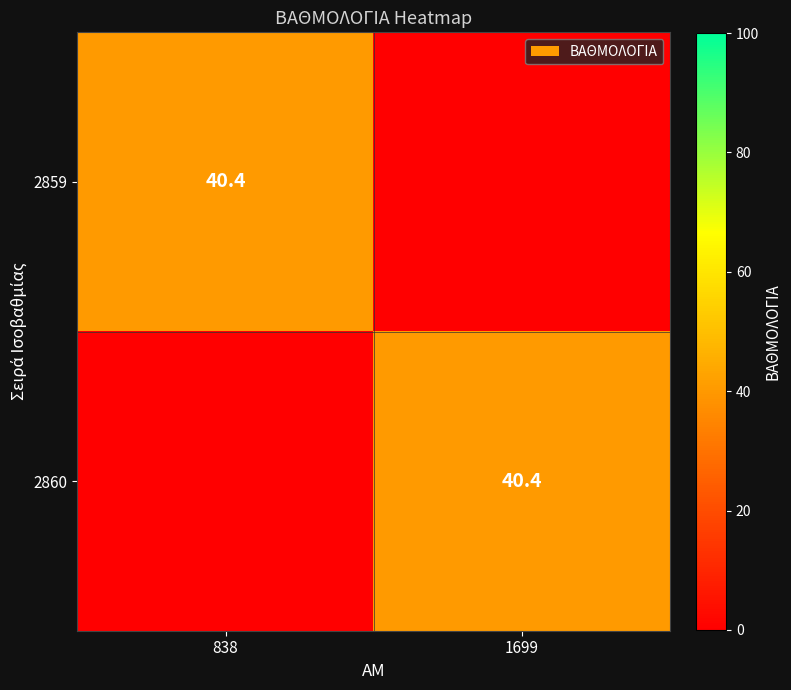

The 2859 series shows 40.4 at 838. True or false?

True